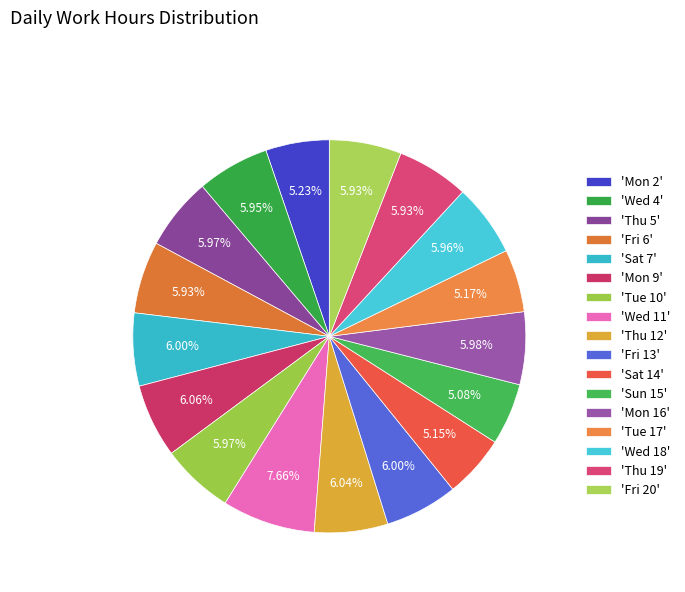

Count the number of slices in the pie.

17